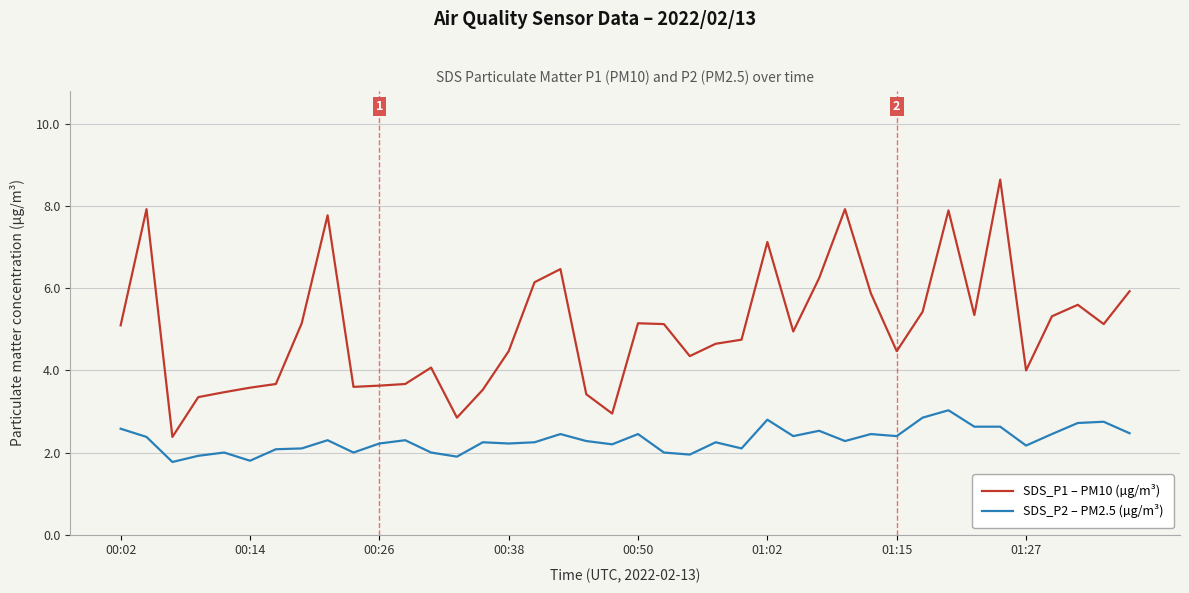

What is the maximum value for SDS_P1 – PM10 (µg/m³)?

8.7